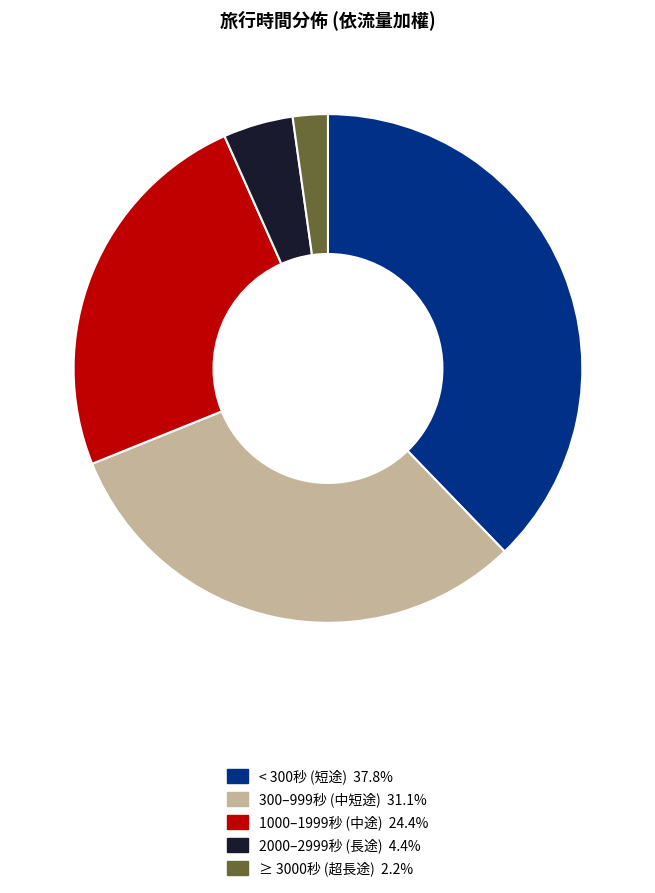

Is there any slice that represents more than half of the pie?

No